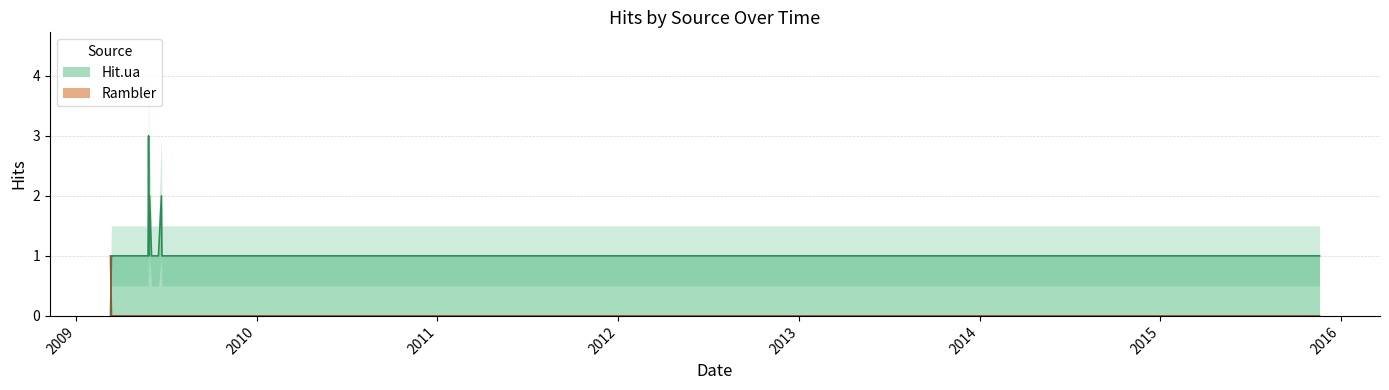

What position from the left is 2009-03-15?

3